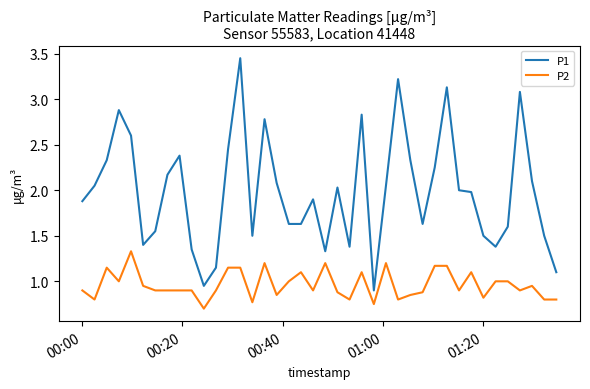

Which series has the largest range (max minus min)?

P1